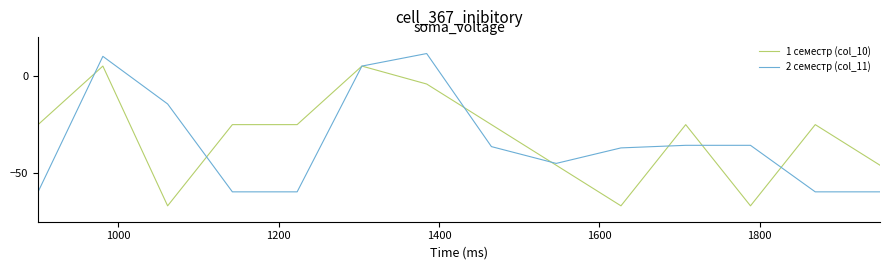

What is the minimum value for 2 семестр (col_11)?

-59.6